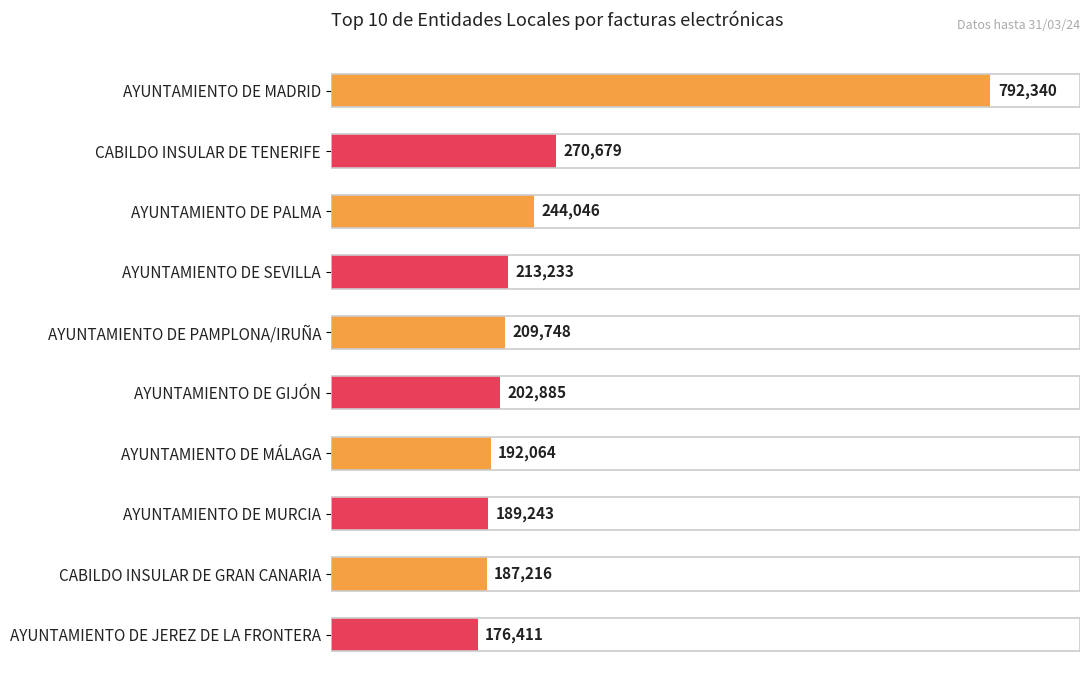

What is the greatest value displayed?

792340